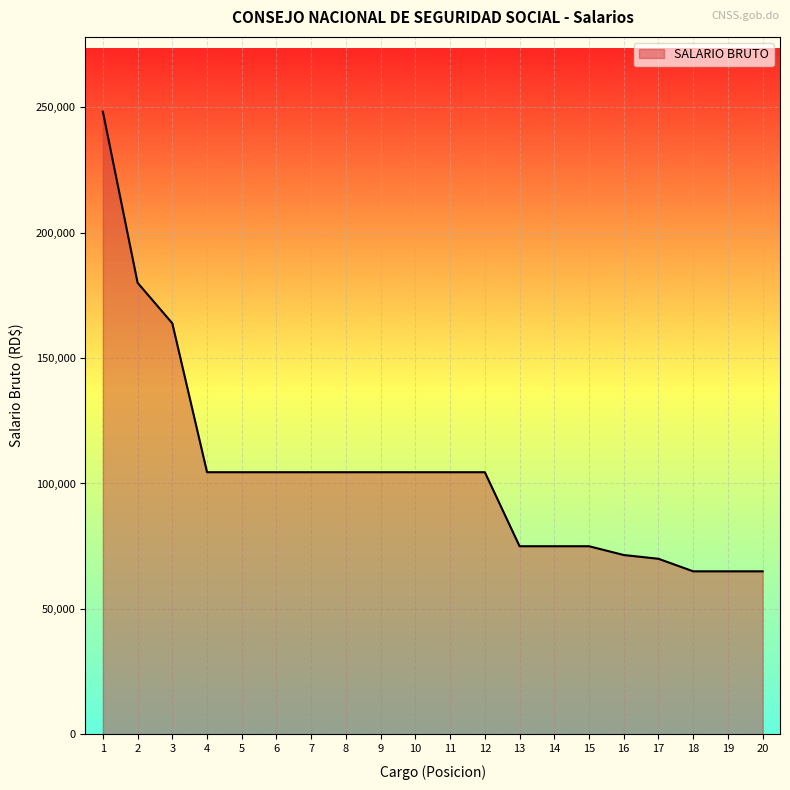

Is it true that the value at 5 is 163952?

False